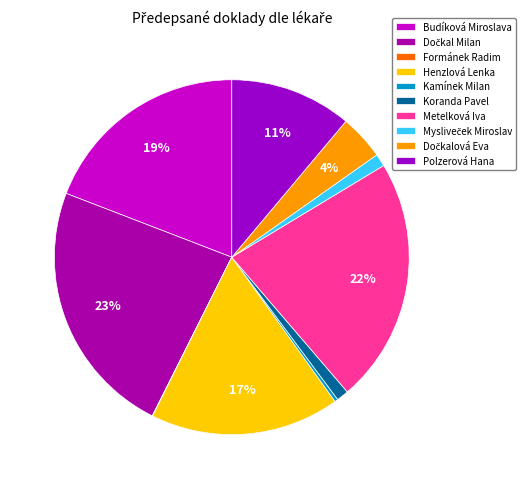

True or false: Dočkal Milan accounts for 23% of the total.

True